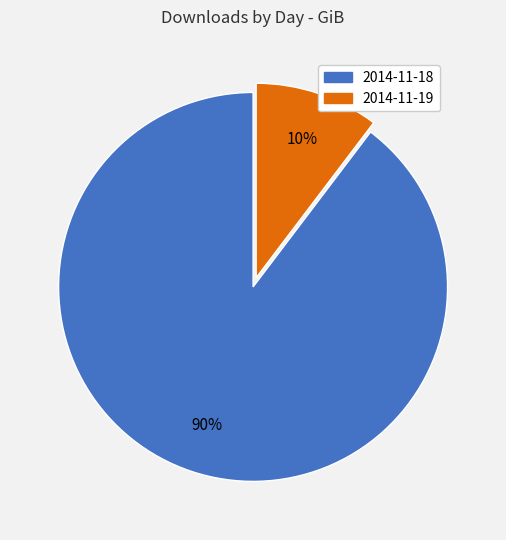

The 2014-11-18 slice represents 90% of the pie. True or false?

True